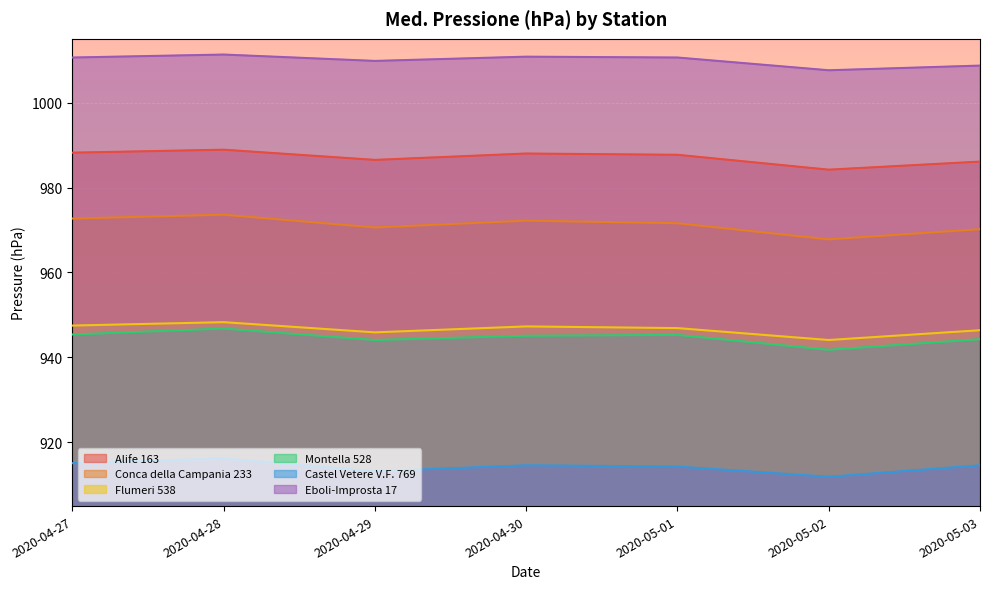

What value does the Conca della Campania 233 series have at 2020-04-28?

973.6